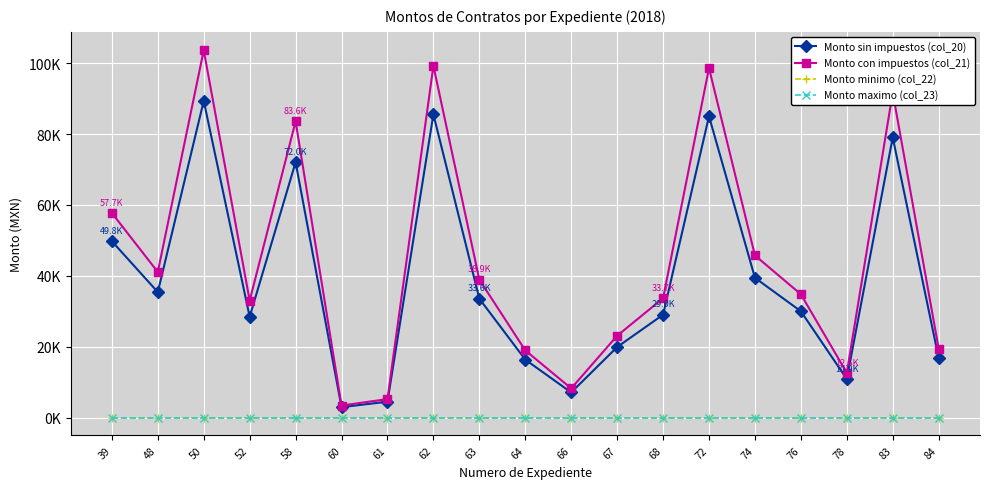

Reading left to right, transcribe all the data shown in this chart.

Monto sin impuestos (col_20): 49757.4	35410.0	89338.5	28460.0	72030.6	2940.0	4500.0	85532.8	33554.2	16360.0	7100.0	19900.0	29025.0	85000.0	39440.0	30000.0	10880.0	79030.0	16800.0
Monto con impuestos (col_21): 57718.6	41075.6	103632.7	33013.6	83555.4	3410.4	5220.0	99218.0	38922.9	18977.6	8236.0	23084.0	33669.0	98600.0	45750.4	34800.0	12620.8	91674.8	19488.0
Monto minimo (col_22): 0.0	0.0	0.0	0.0	0.0	0.0	0.0	0.0	0.0	0.0	0.0	0.0	0.0	0.0	0.0	0.0	0.0	0.0	0.0
Monto maximo (col_23): 0.0	0.0	0.0	0.0	0.0	0.0	0.0	0.0	0.0	0.0	0.0	0.0	0.0	0.0	0.0	0.0	0.0	0.0	0.0